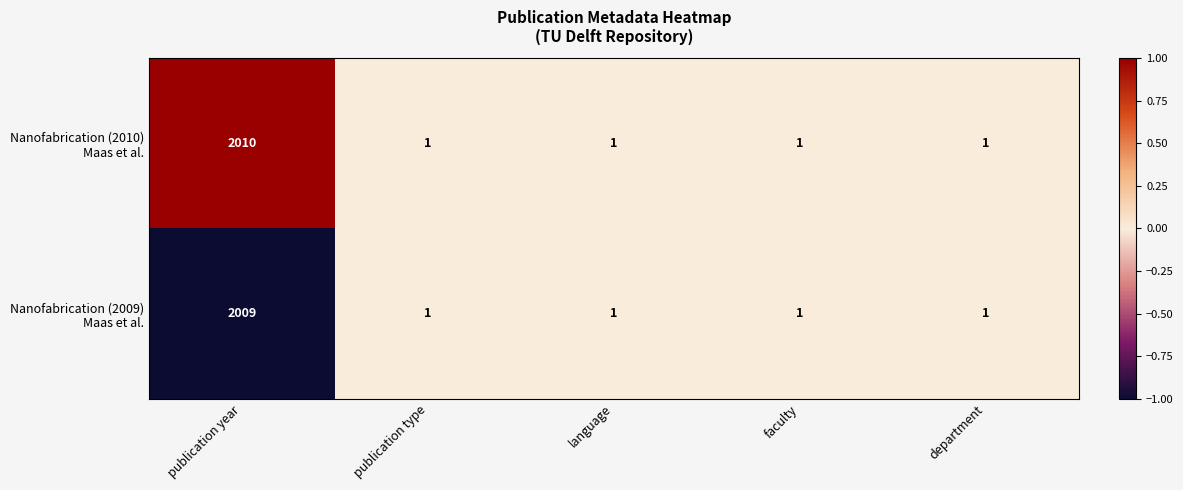

How many distinct data groups are displayed?

2